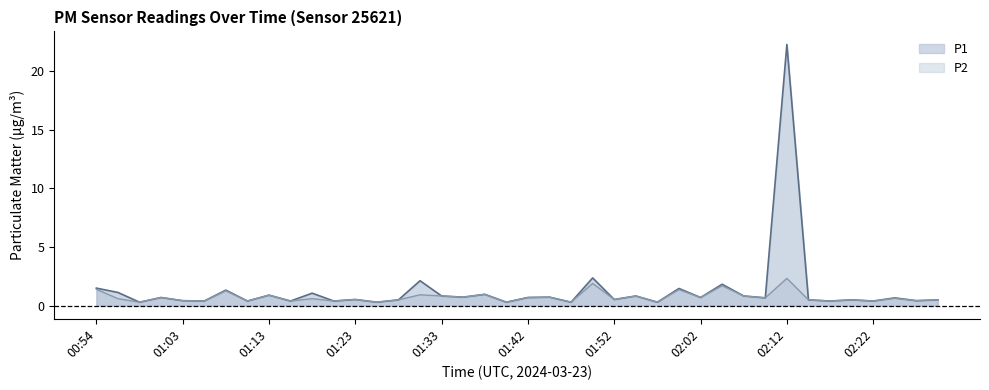

How many interior local valleys does the P1 series have?

16